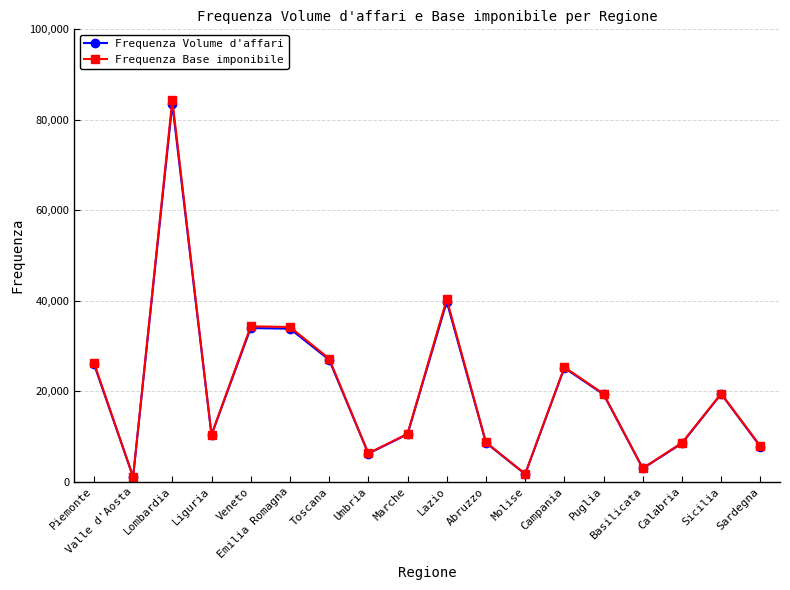

At which label is Frequenza Volume d'affari closest to 42277?

Lazio